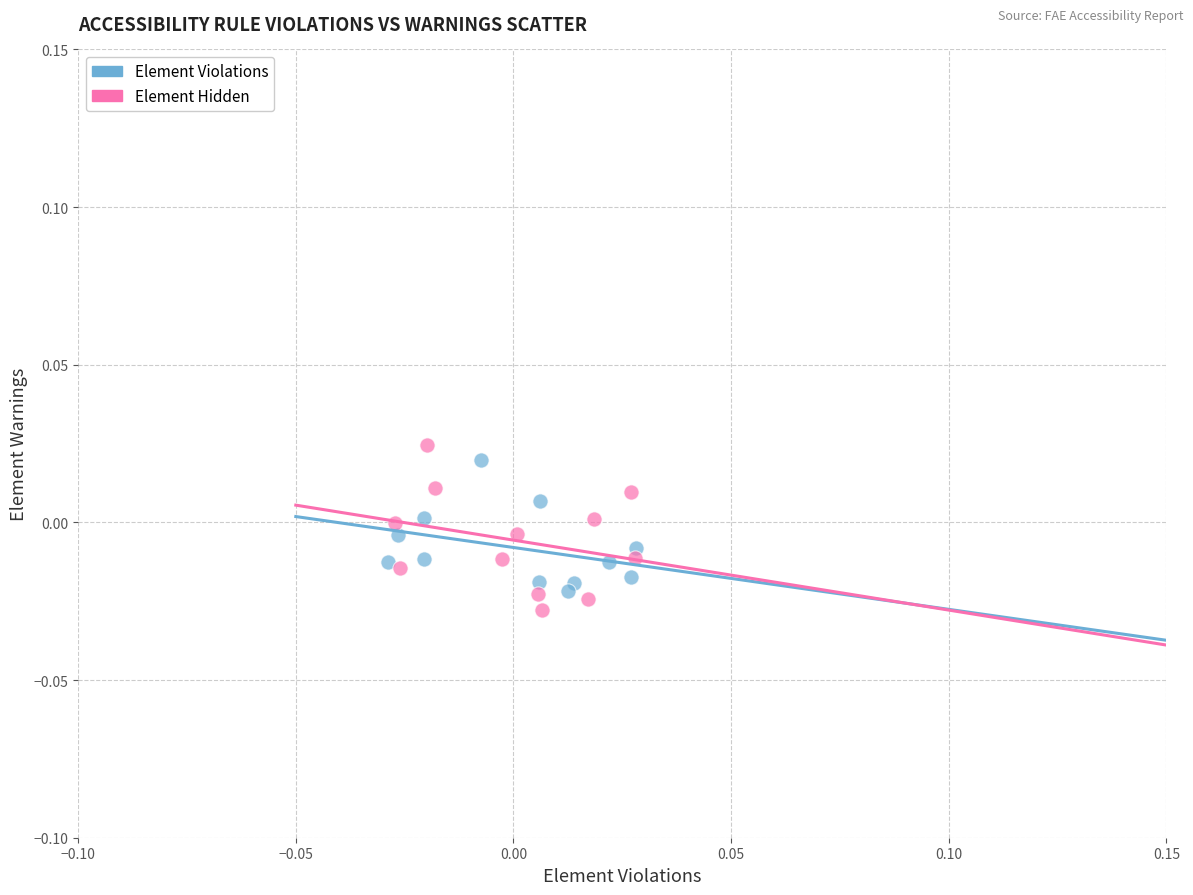

Which series contains the lowest Y value?

Element Hidden